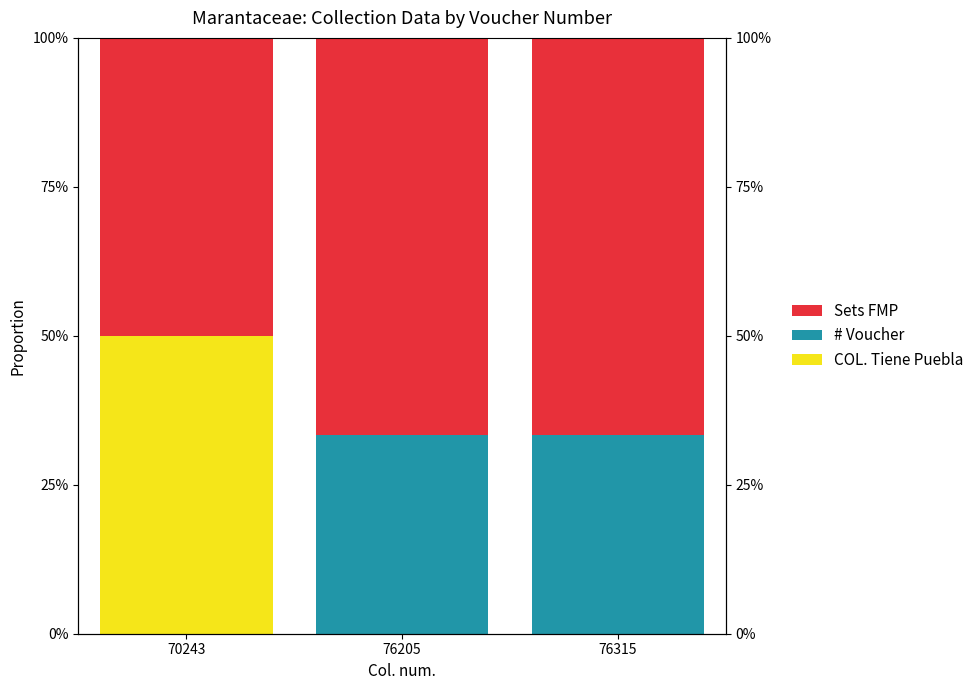

True or false: Sets FMP has a value of 117.3 at 76315.

False